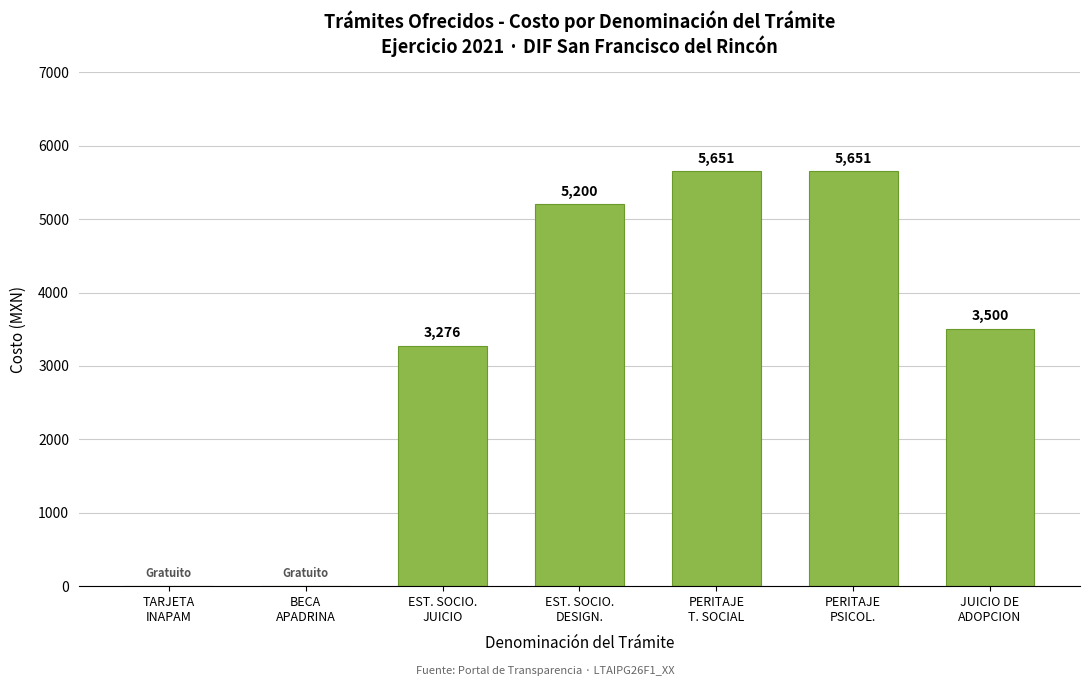

What value does the data have at EST. SOCIO.
JUICIO?

3276